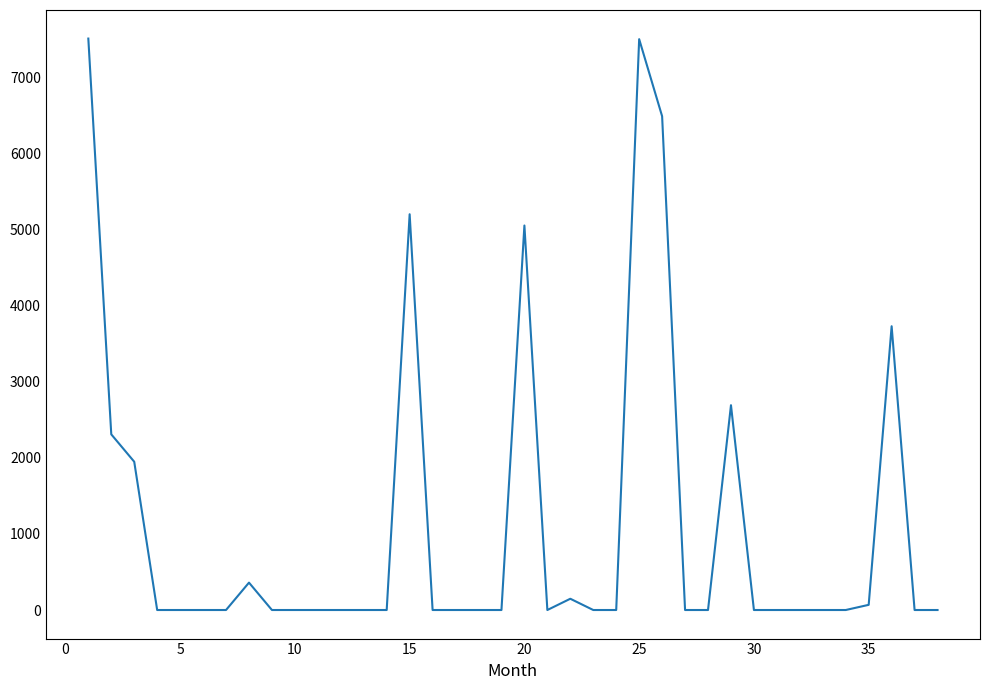

What is the greatest value displayed?

7511